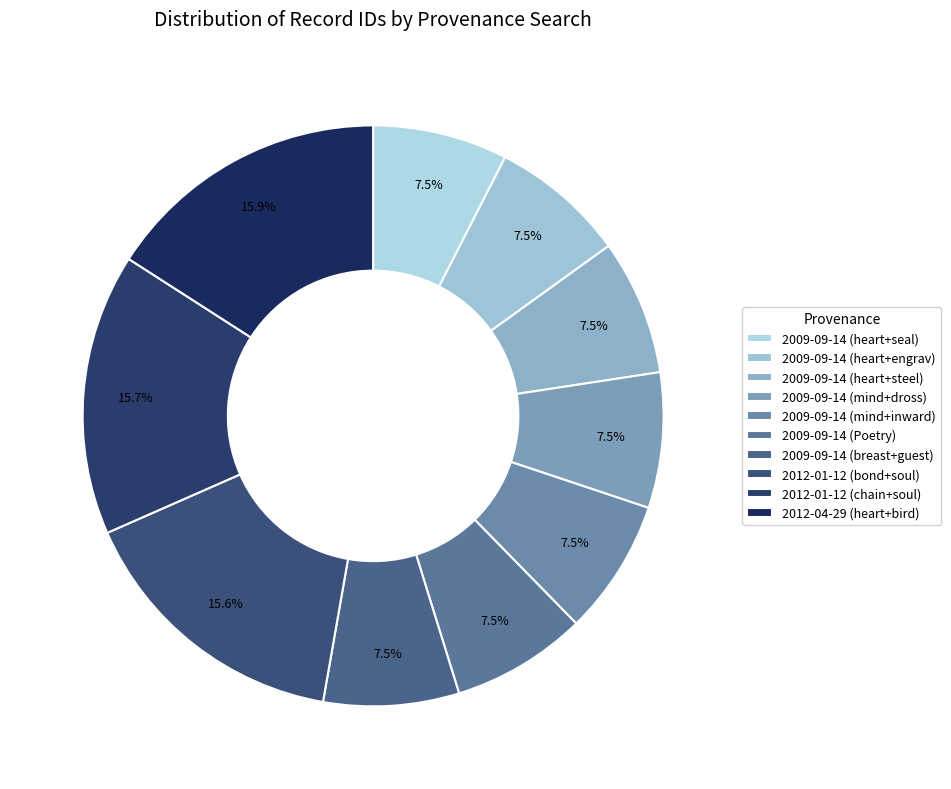

To the nearest percent, what portion does 2009-09-14 (breast+guest) represent?

8%